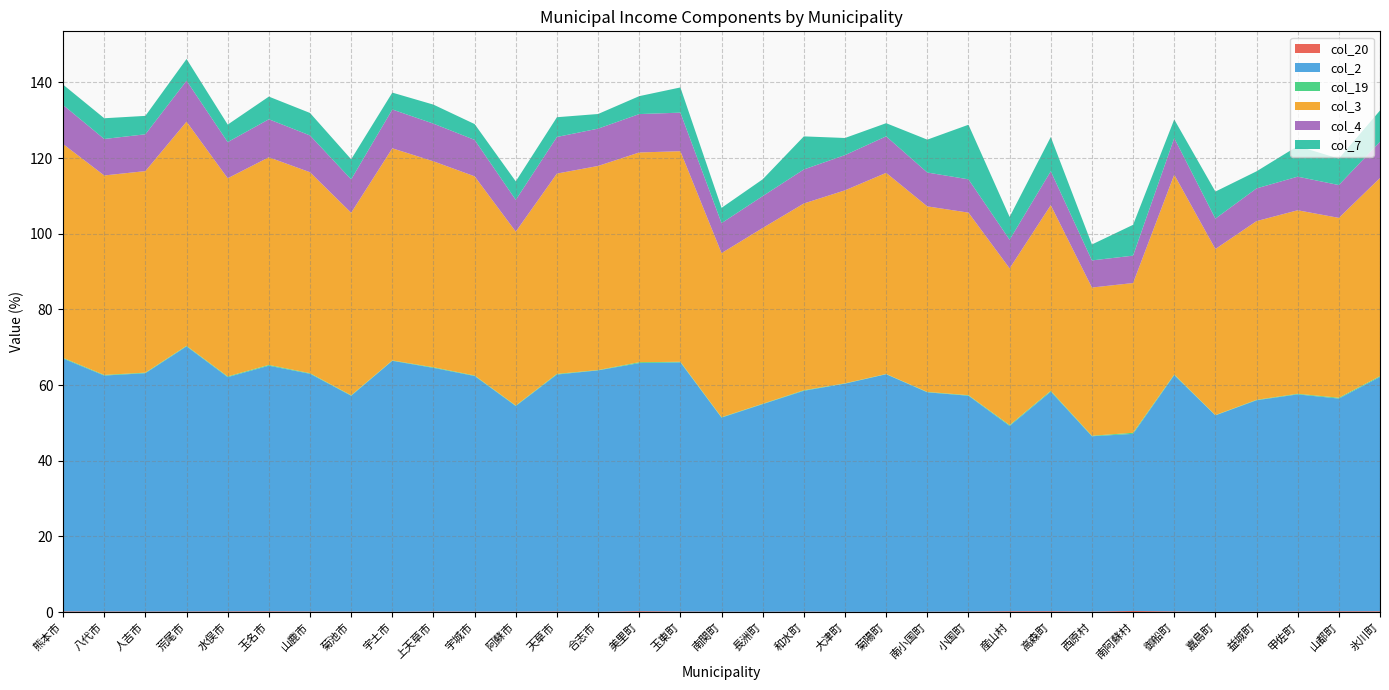

Reading right to left, transcribe all the data shown in this chart.

col_20: 氷川町=0.2	山都町=0.2	甲佐町=0.2	益城町=0.1	嘉島町=0.1	御船町=0.2	南阿蘇村=0.3	西原村=0.2	高森町=0.2	産山村=0.2	小国町=0.2	南小国町=0.1	菊陽町=0.1	大津町=0.1	和水町=0.2	長洲町=0.1	南関町=0.1	玉東町=0.2	美里町=0.3	合志市=0.1	天草市=0.2	阿蘇市=0.1	宇城市=0.1	上天草市=0.2	宇土市=0.1	菊池市=0.1	山鹿市=0.2	玉名市=0.2	水俣市=0.2	荒尾市=0.2	人吉市=0.2	八代市=0.2	熊本市=0.2
col_2: 氷川町=61.9	山都町=56.2	甲佐町=57.4	益城町=55.9	嘉島町=51.9	御船町=62.5	南阿蘇村=46.8	西原村=46.3	高森町=58.0	産山村=49.0	小国町=57.0	南小国町=58.0	菊陽町=62.8	大津町=60.3	和水町=58.3	長洲町=54.9	南関町=51.3	玉東町=65.8	美里町=65.6	合志市=63.8	天草市=62.6	阿蘇市=54.3	宇城市=62.3	上天草市=64.4	宇土市=66.3	菊池市=57.1	山鹿市=62.8	玉名市=64.9	水俣市=61.9	荒尾市=70.1	人吉市=63.0	八代市=62.3	熊本市=66.8
col_19: 氷川町=0.2	山都町=0.2	甲佐町=0.2	益城町=0.1	嘉島町=0.1	御船町=0.2	南阿蘇村=0.3	西原村=0.1	高森町=0.2	産山村=0.2	小国町=0.1	南小国町=0.1	菊陽町=0.1	大津町=0.1	和水町=0.1	長洲町=0.1	南関町=0.1	玉東町=0.2	美里町=0.2	合志市=0.1	天草市=0.2	阿蘇市=0.1	宇城市=0.1	上天草市=0.2	宇土市=0.1	菊池市=0.1	山鹿市=0.2	玉名市=0.2	水俣市=0.2	荒尾市=0.2	人吉市=0.1	八代市=0.2	熊本市=0.2
col_3: 氷川町=52.4	山都町=47.5	甲佐町=48.5	益城町=47.2	嘉島町=43.9	御船町=52.8	南阿蘇村=39.6	西原村=39.2	高森町=49.1	産山村=41.4	小国町=48.2	南小国町=49.0	菊陽町=53.1	大津町=51.0	和水町=49.3	長洲町=46.4	南関町=43.4	玉東町=55.6	美里町=55.4	合志市=53.9	天草市=52.9	阿蘇市=45.9	宇城市=52.6	上天草市=54.4	宇土市=56.1	菊池市=48.2	山鹿市=53.1	玉名市=54.9	水俣市=52.4	荒尾市=59.2	人吉市=53.3	八代市=52.7	熊本市=56.5
col_4: 氷川町=9.6	山都町=8.7	甲佐町=8.9	益城町=8.6	嘉島町=8.0	御船町=9.7	南阿蘇村=7.2	西原村=7.2	高森町=9.0	産山村=7.6	小国町=8.8	南小国町=8.9	菊陽町=9.6	大津町=9.3	和水町=9.0	長洲町=8.4	南関町=7.9	玉東町=10.2	美里町=10.1	合志市=9.9	天草市=9.7	阿蘇市=8.4	宇城市=9.6	上天草市=10.0	宇土市=10.3	菊池市=8.8	山鹿市=9.7	玉名市=10.0	水俣市=9.6	荒尾市=10.8	人吉市=9.7	八代市=9.6	熊本市=10.3
col_7: 氷川町=8.3	山都町=7.0	甲佐町=8.1	益城町=4.5	嘉島町=7.1	御船町=4.9	南阿蘇村=8.1	西原村=4.2	高森町=9.0	産山村=6.0	小国町=14.4	南小国町=8.7	菊陽町=3.5	大津町=4.5	和水町=8.7	長洲町=4.4	南関町=4.0	玉東町=6.7	美里町=4.7	合志市=3.9	天草市=5.2	阿蘇市=4.9	宇城市=4.2	上天草市=5.0	宇土市=4.5	菊池市=5.3	山鹿市=5.9	玉名市=6.0	水俣市=4.6	荒尾市=5.7	人吉市=4.9	八代市=5.5	熊本市=5.4